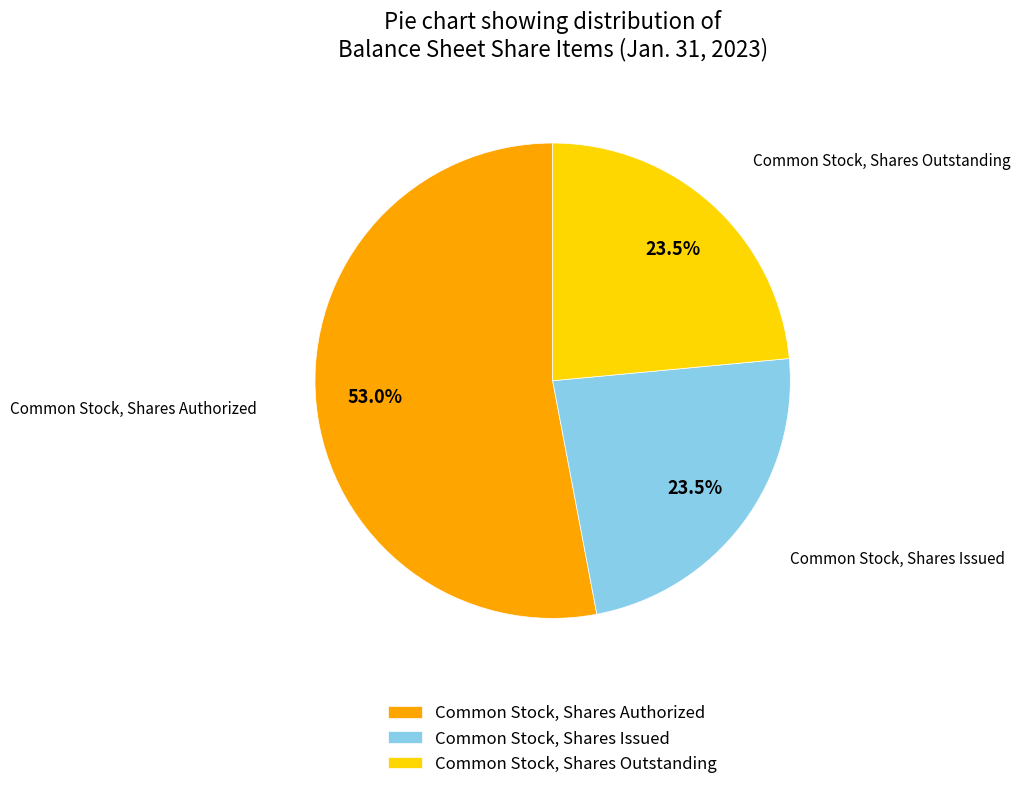

The Common Stock, Shares Outstanding slice represents 38% of the pie. True or false?

False